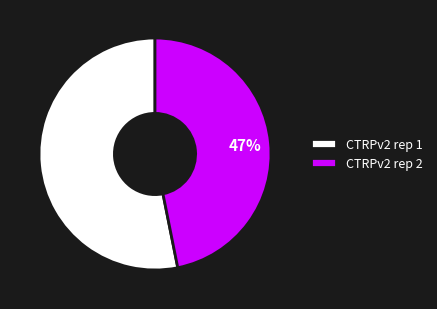

True or false: CTRPv2 rep 2 accounts for 47% of the total.

True